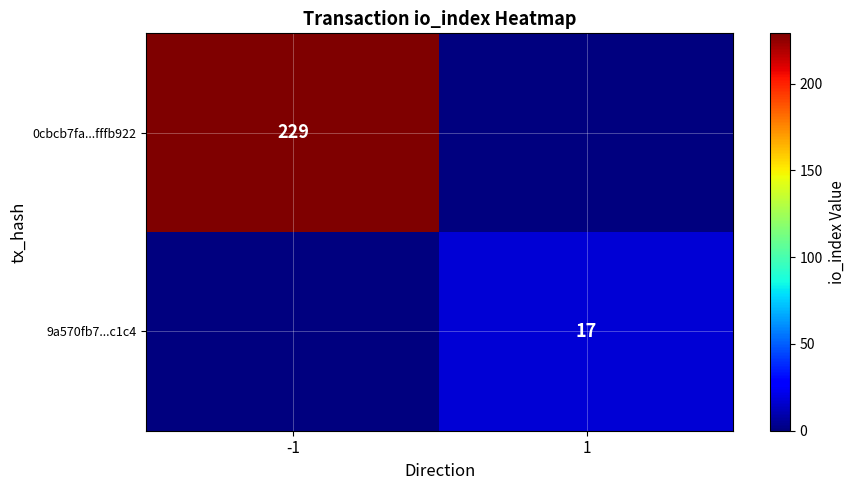

True or false: 0cbcb7fa...fffb922 has a value of 229 at -1.

True